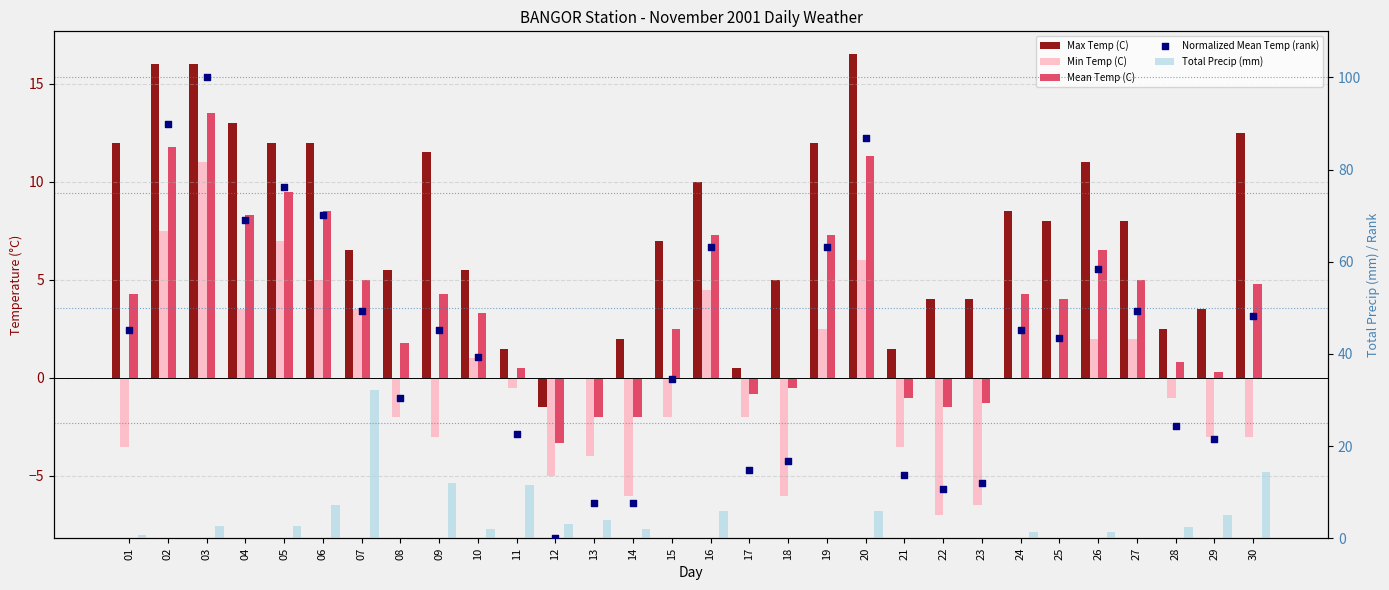

Which series has the largest total across all categories?

Normalized Mean Temp (rank)